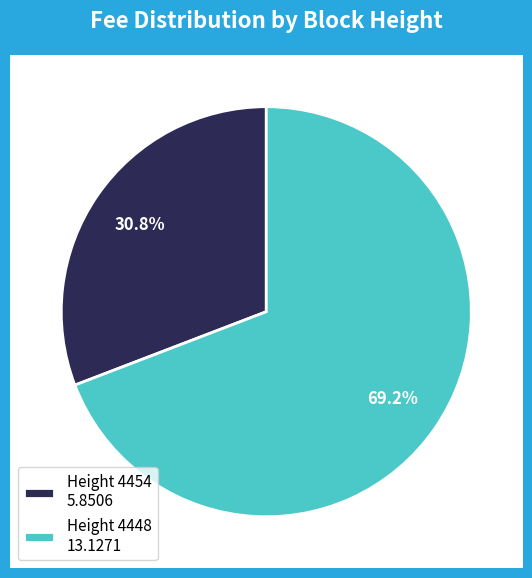

To the nearest percent, what is the combined percentage of 4448 and 4454?

100%